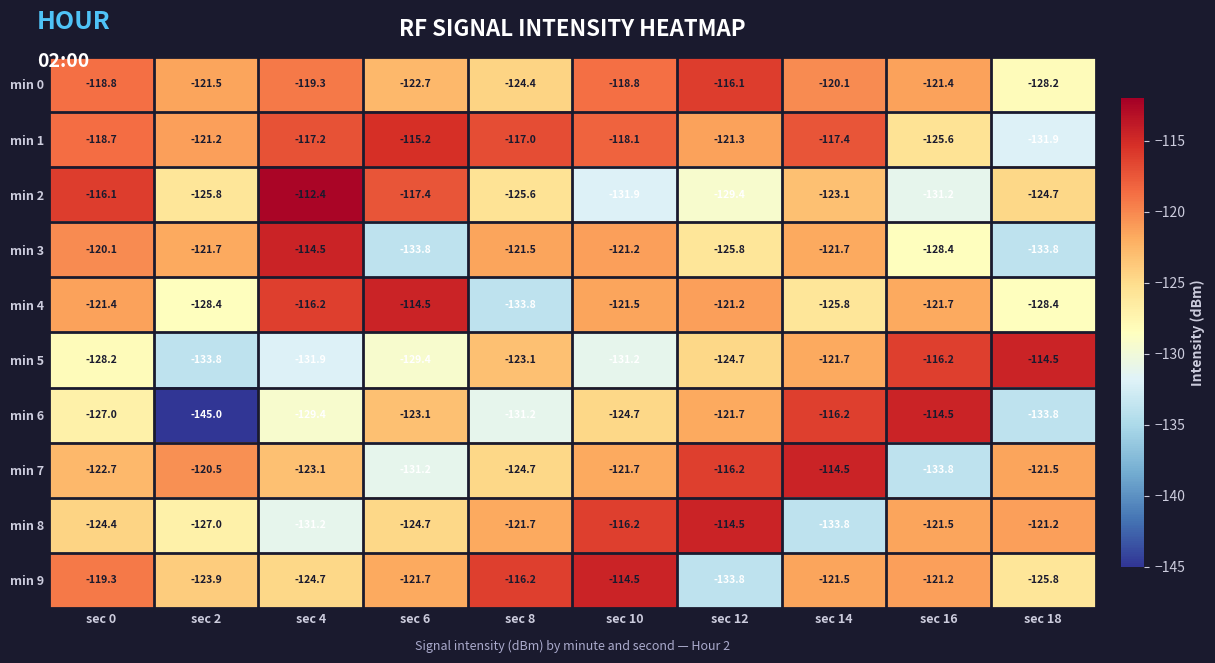

What is the total value across all series at sec 8?

-1239.2